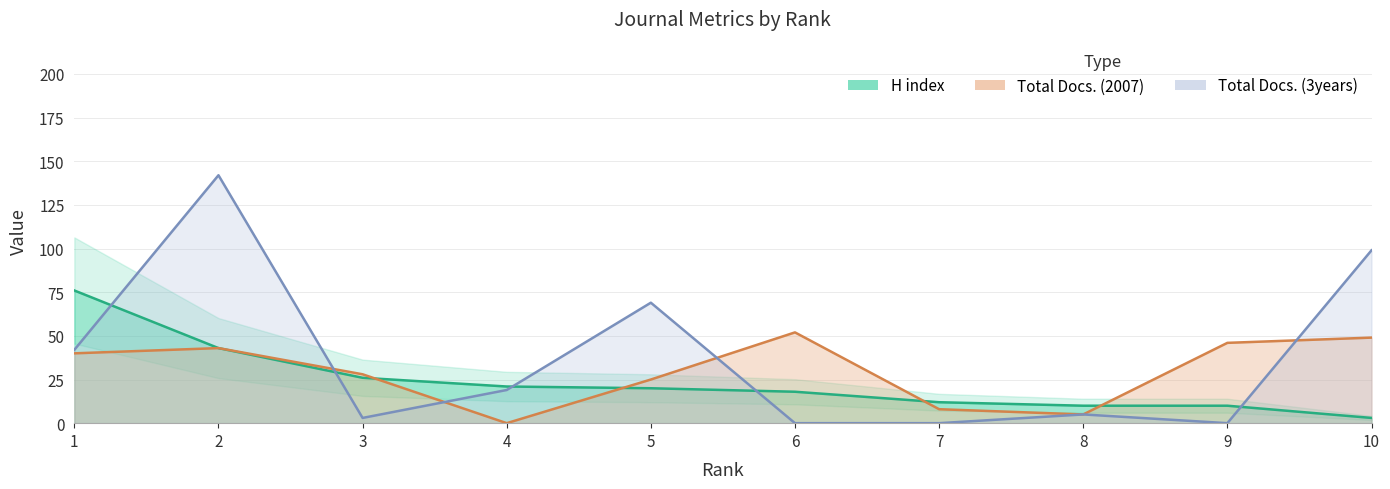

What is the value of the H index point at the 7th from the left?

12